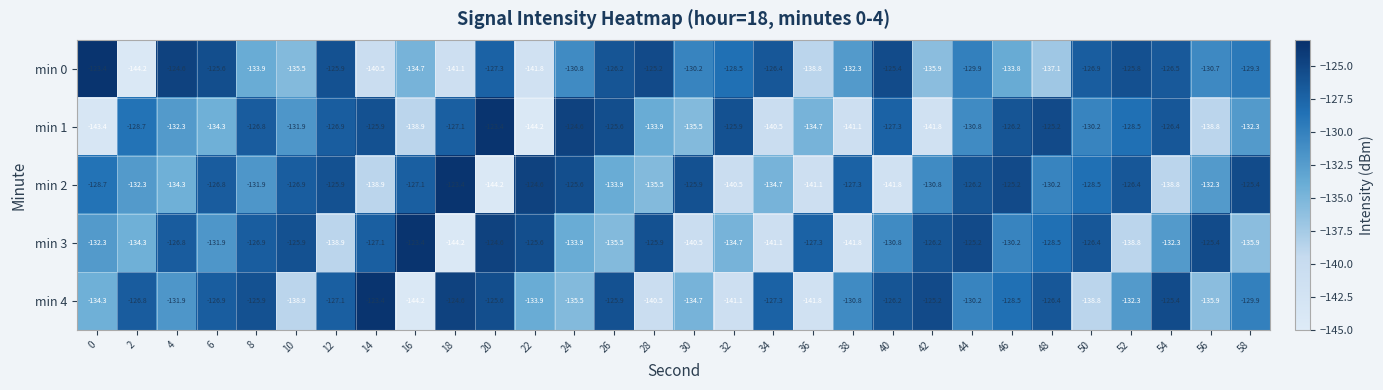

What is the approximate value of min 0 at 32?

-128.5